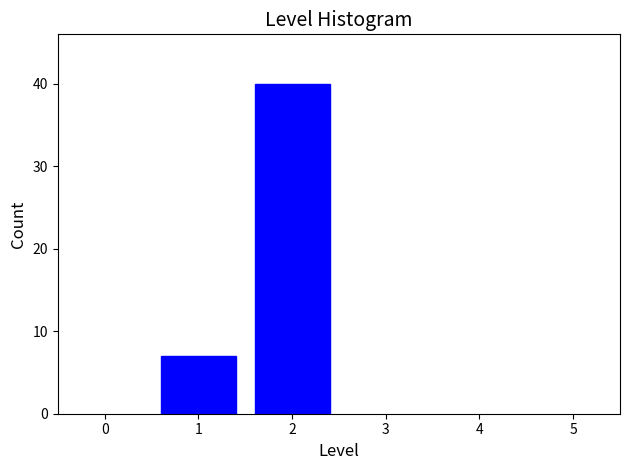

Reading left to right, transcribe all the data shown in this chart.

1=7	2=40